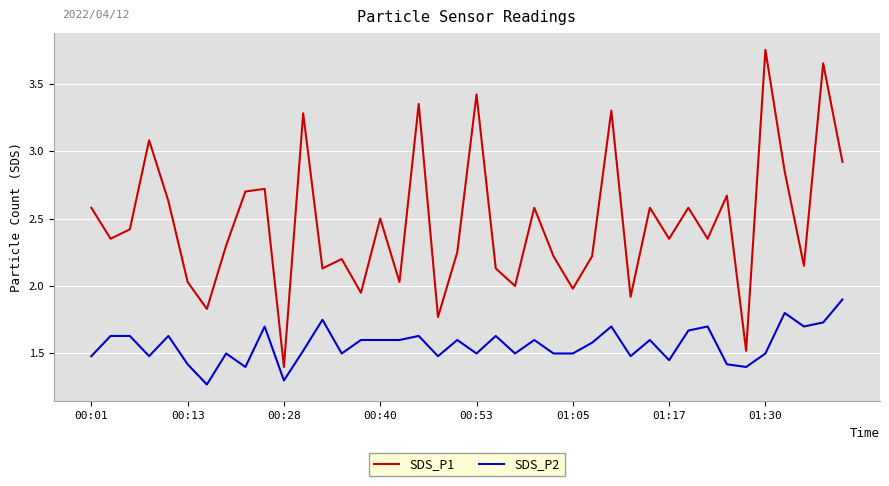

In SDS_P1, how many points are lower than both neighbors (excluding endpoints)?

14